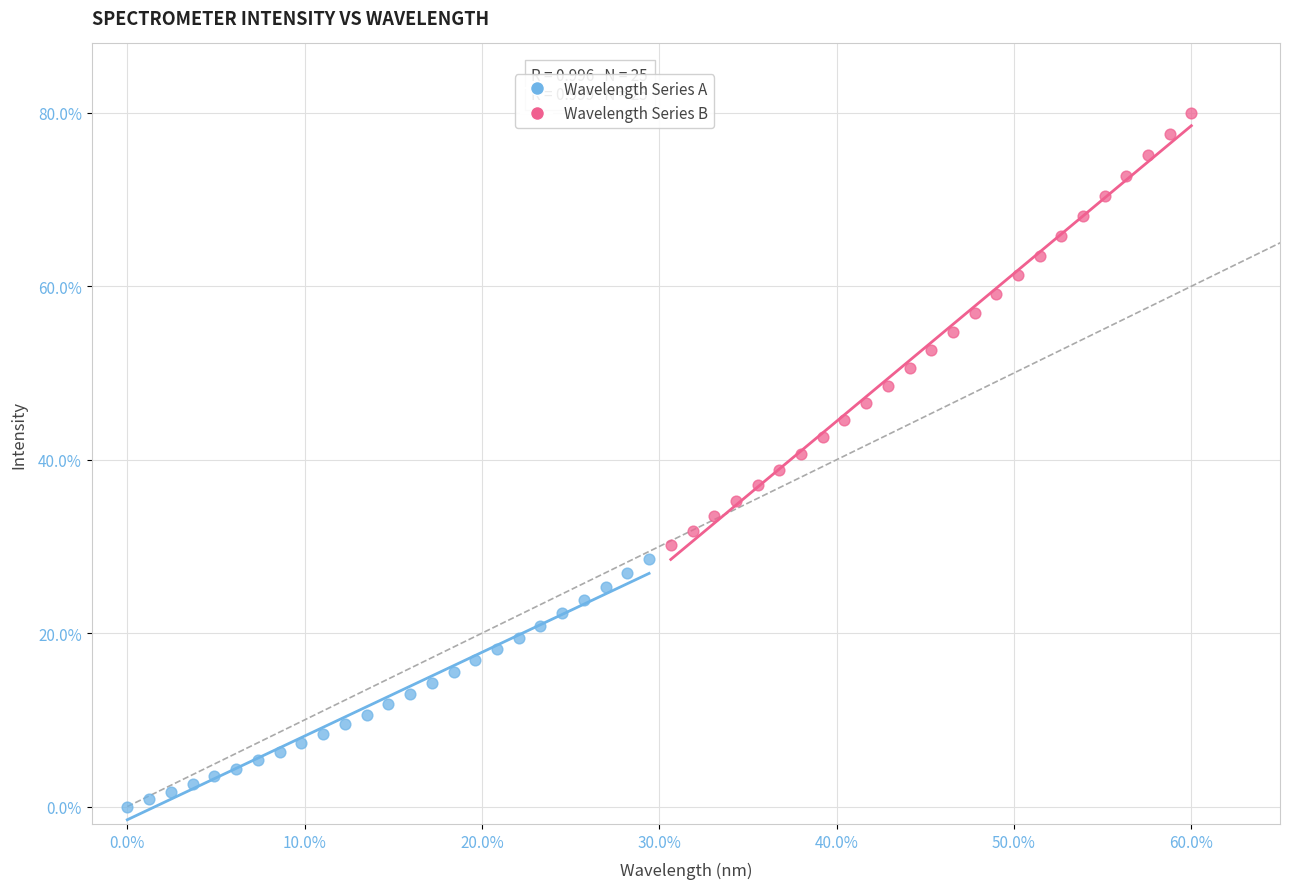

Which series has the largest Y range (max minus min)?

Wavelength Series B